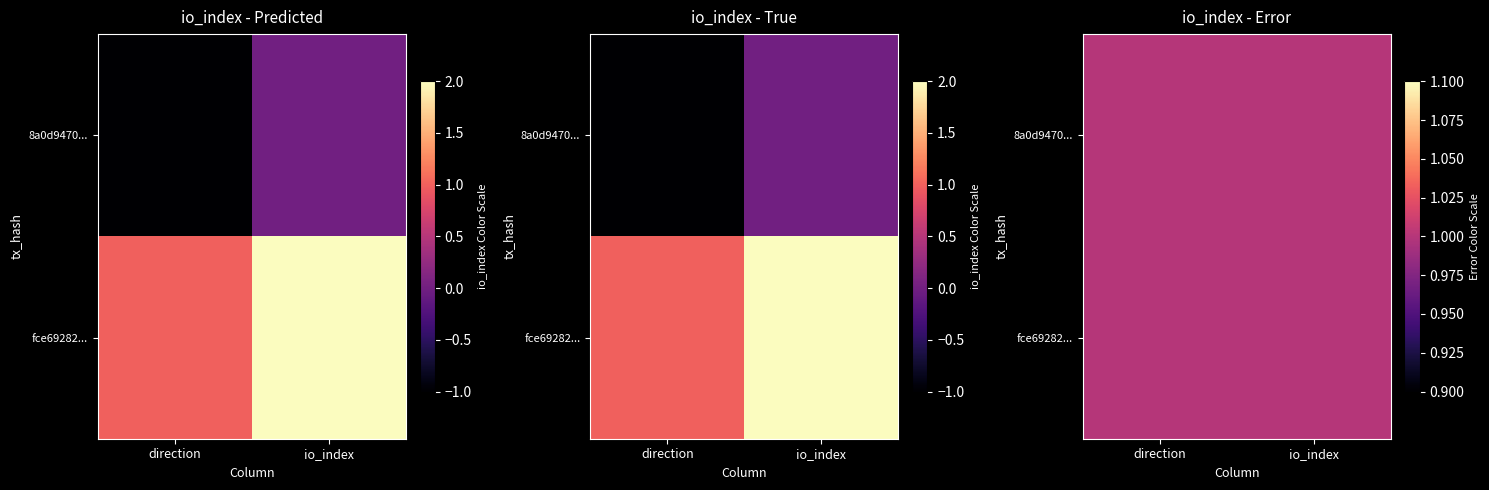

Reading left to right, transcribe all the data shown in this chart.

8a0d9470f014b50a17605d4a3665cf1f804a551: -1	0
fce69282dcebb3de31fd9e9747702700c682417: 1	2